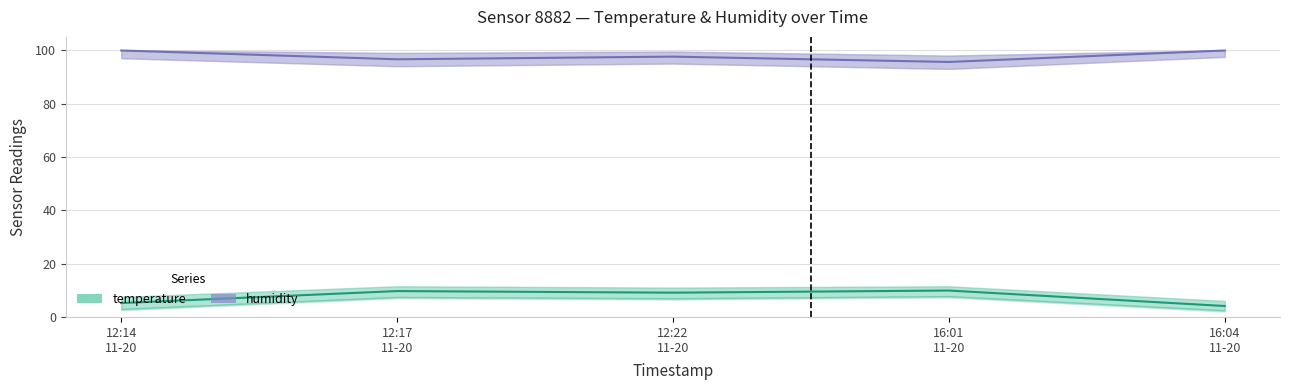

In humidity, how many points are higher than both neighbors (excluding endpoints)?

1